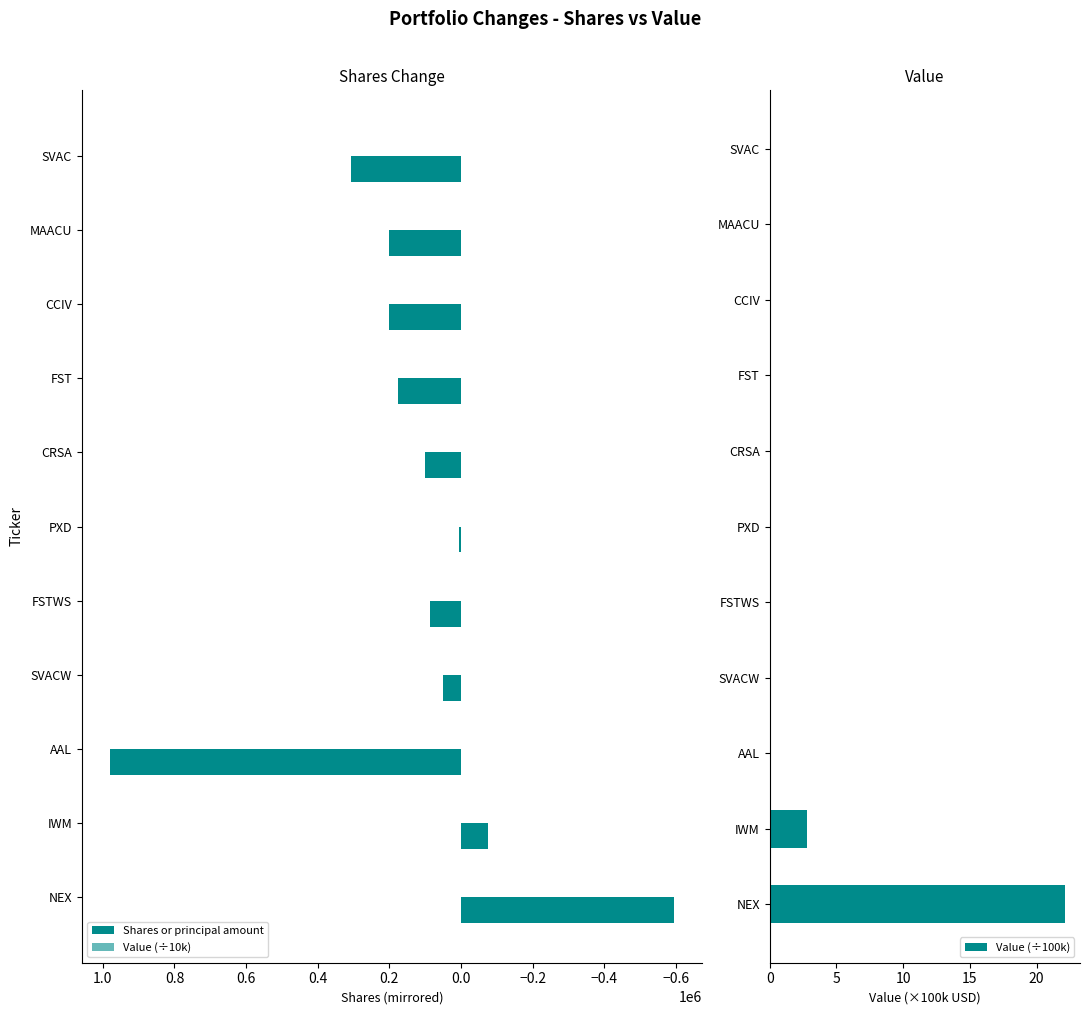

What is the sum of the Value (÷100k) values at FSTWS and IWM?

2.8